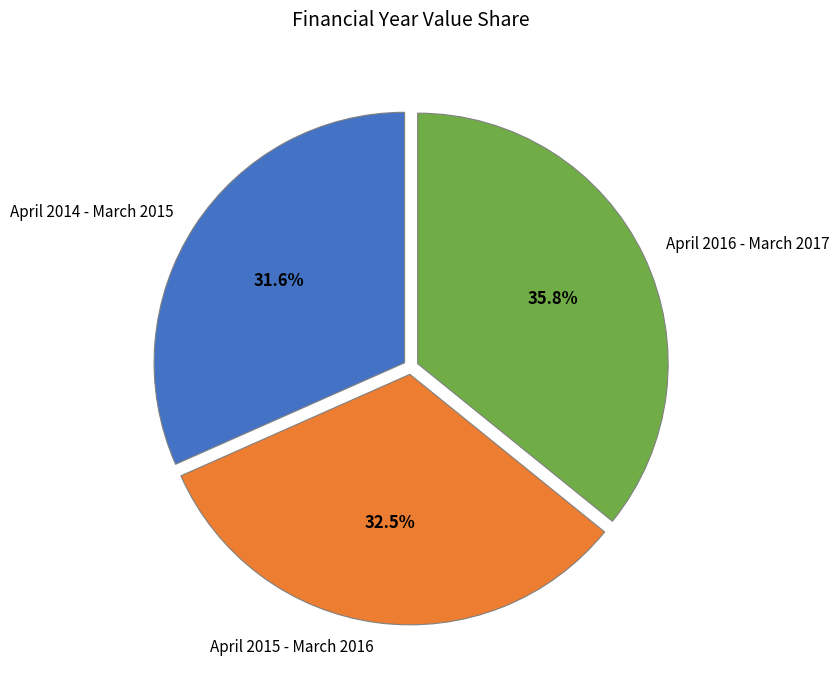

Does April 2016 - March 2017 represent more than half of the total?

No